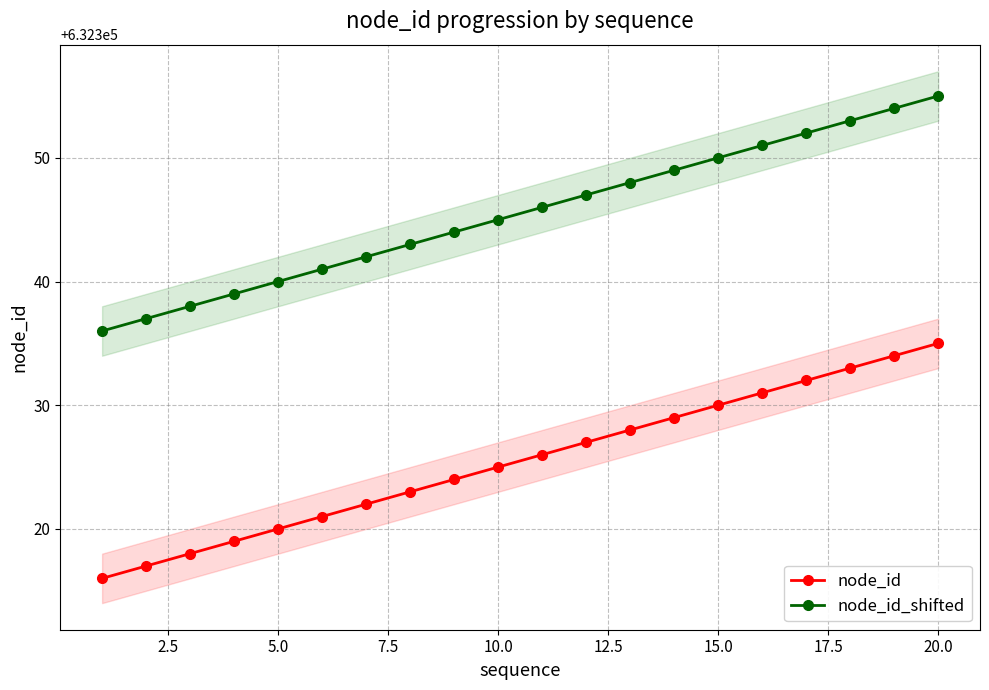

True or false: node_id and node_id_shifted cross at least once.

False